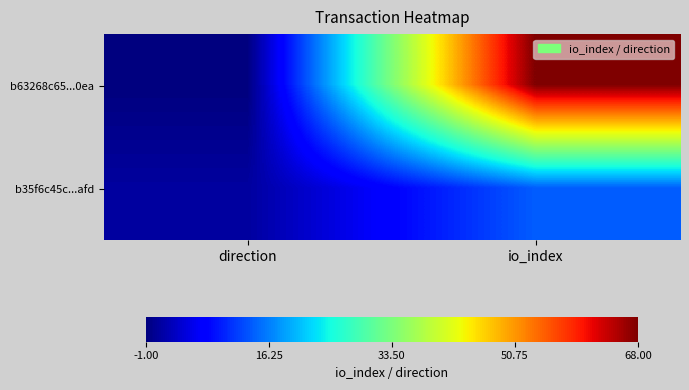

At how many categories does at least one series exceed 32?

1